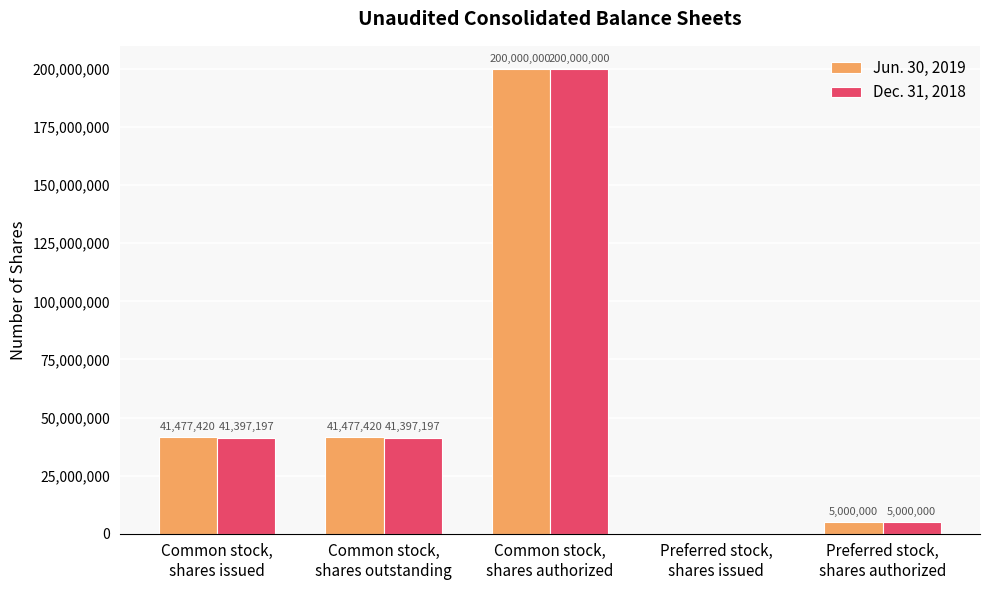

What are all the series names shown in the legend?

Jun. 30, 2019, Dec. 31, 2018